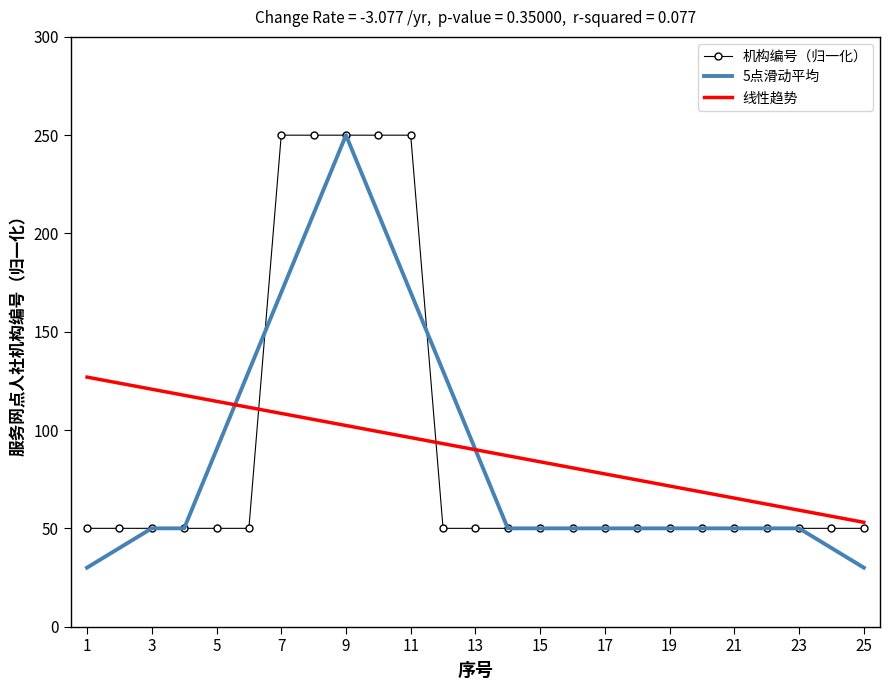

What is the minimum value for 5点滑动平均?

30.0